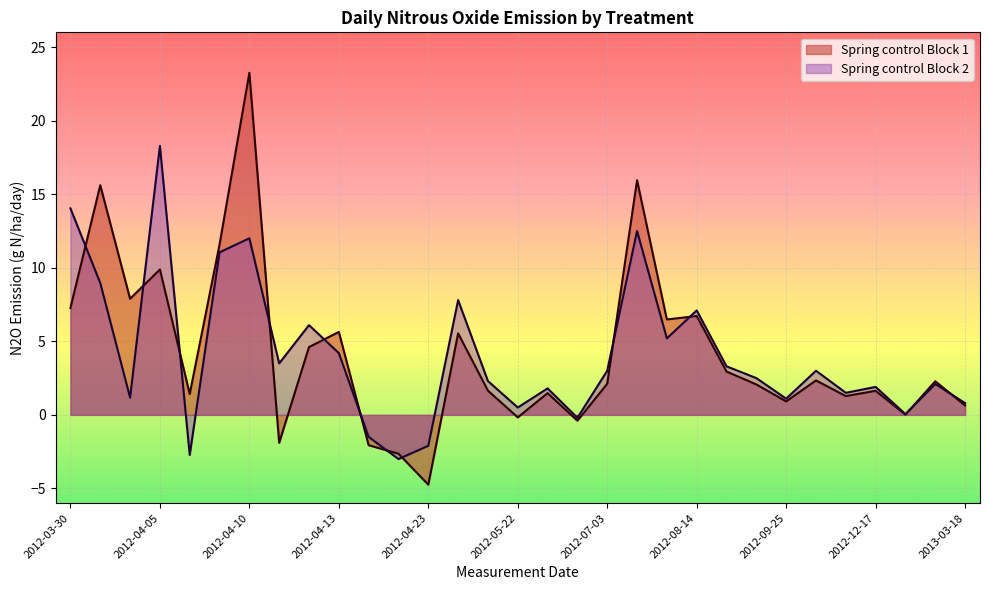

How many data points in Spring control are above 2?

17